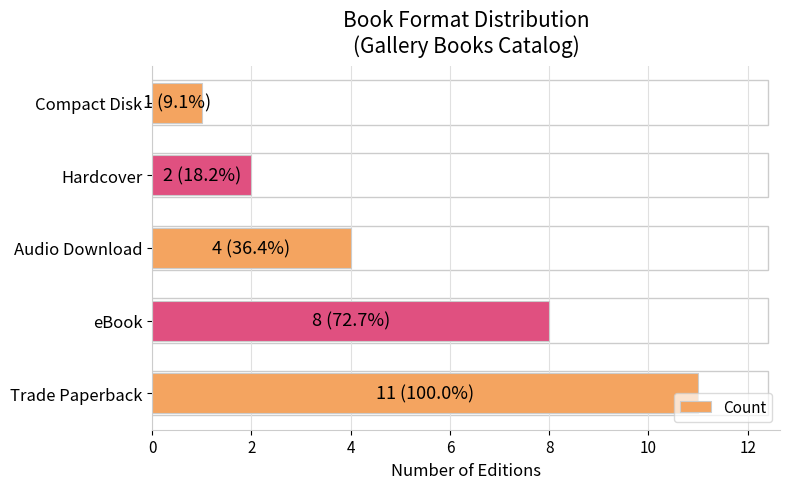

What is the greatest value displayed?

11